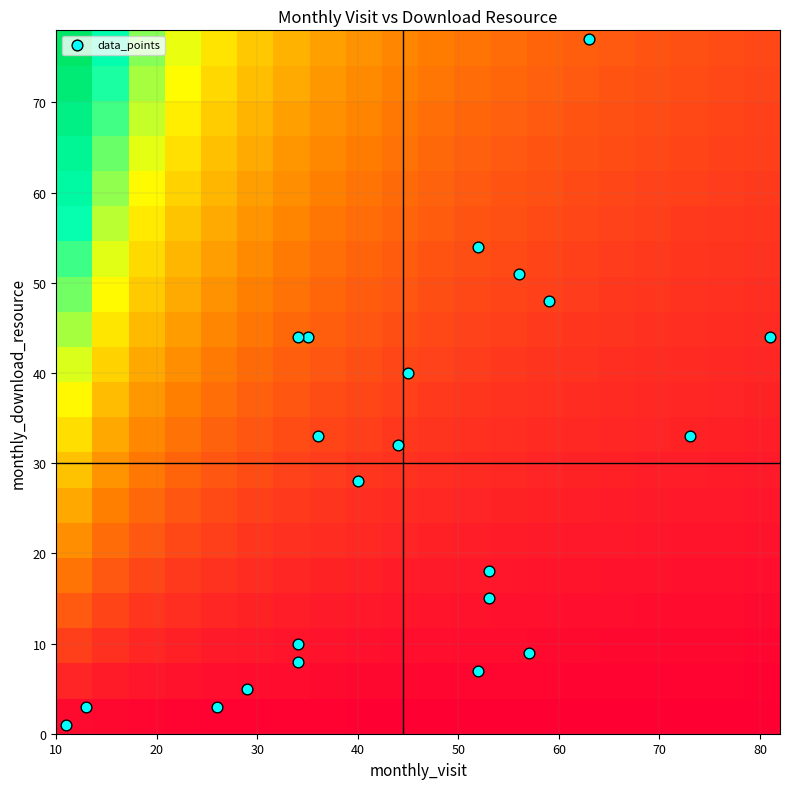

Reading left to right, transcribe all the data shown in this chart.

2022-07: monthly_visit=11	monthly_download_resource=1
2022-08: monthly_visit=13	monthly_download_resource=3
2022-09: monthly_visit=34	monthly_download_resource=10
2022-10: monthly_visit=52	monthly_download_resource=7
2022-11: monthly_visit=57	monthly_download_resource=9
2022-12: monthly_visit=53	monthly_download_resource=15
2023-01: monthly_visit=34	monthly_download_resource=8
2023-02: monthly_visit=26	monthly_download_resource=3
2023-03: monthly_visit=53	monthly_download_resource=18
2023-04: monthly_visit=29	monthly_download_resource=5
2023-05: monthly_visit=35	monthly_download_resource=44
2023-06: monthly_visit=44	monthly_download_resource=32
2023-07: monthly_visit=36	monthly_download_resource=33
2023-08: monthly_visit=45	monthly_download_resource=40
2023-09: monthly_visit=63	monthly_download_resource=77
2023-10: monthly_visit=34	monthly_download_resource=44
2023-11: monthly_visit=52	monthly_download_resource=54
2023-12: monthly_visit=73	monthly_download_resource=33
2024-01: monthly_visit=81	monthly_download_resource=44
2024-02: monthly_visit=59	monthly_download_resource=48
2024-03: monthly_visit=40	monthly_download_resource=28
2024-04: monthly_visit=56	monthly_download_resource=51